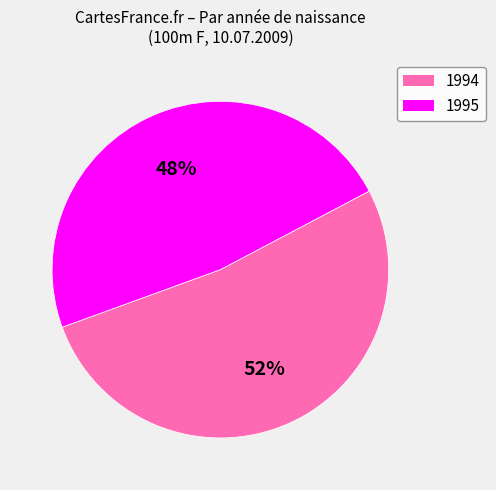

Which has a higher value, 1994 or 1995?

1994